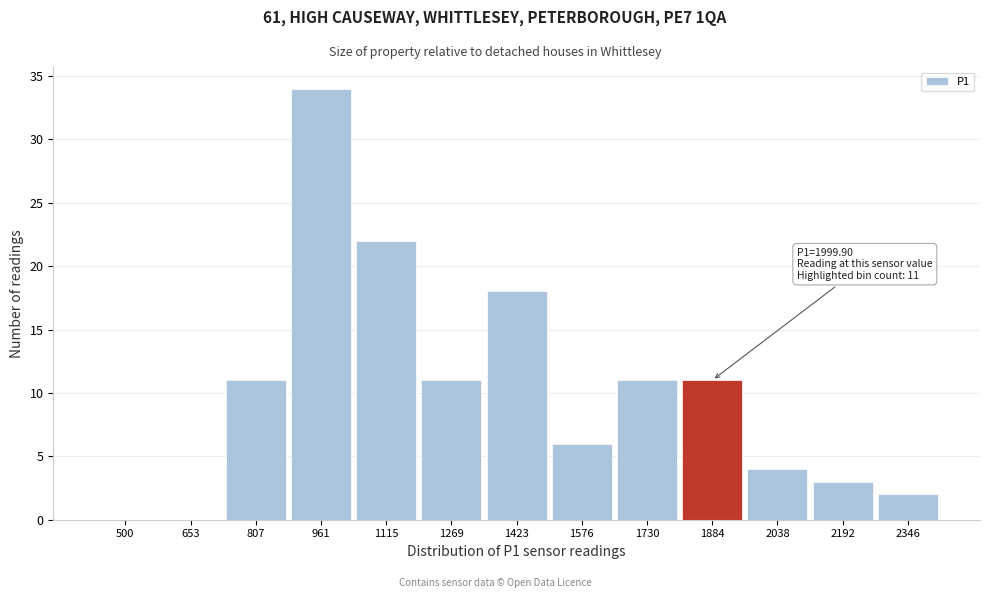

Reading left to right, list all the values displayed in this chart.

500=0	653=0	807=11	961=34	1115=22	1269=11	1423=18	1576=6	1730=11	1884=11	2038=4	2192=3	2346=2